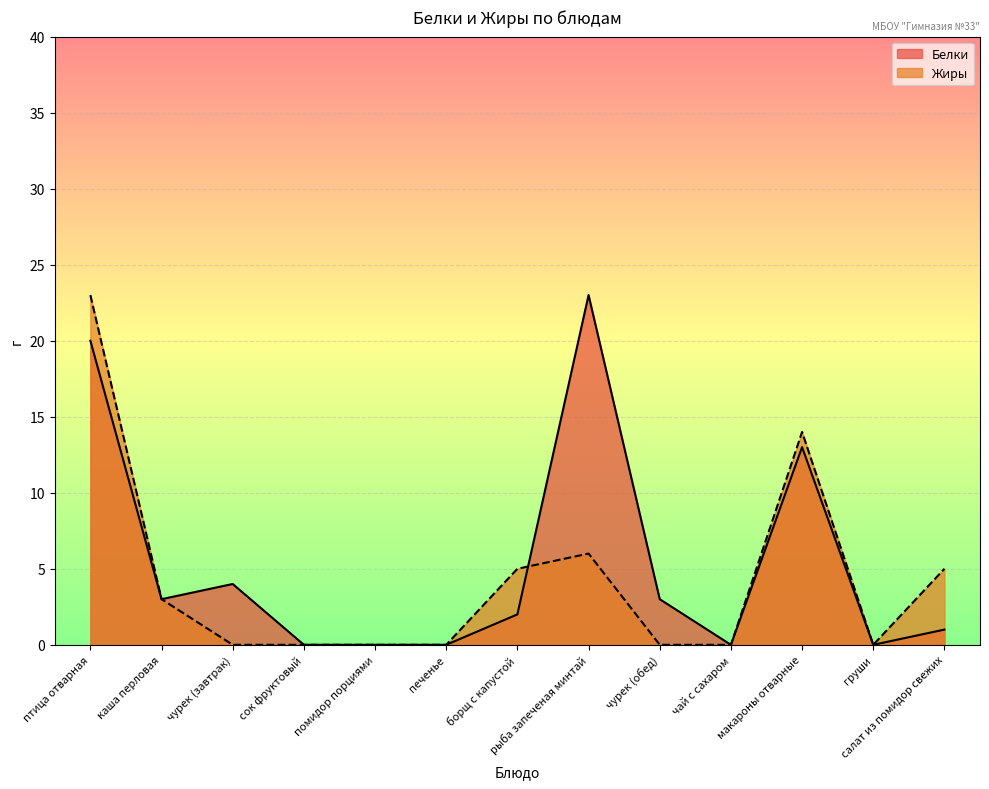

Reading left to right, transcribe all the data shown in this chart.

Белки: 20	3	4	0	0	0	2	23	3	0	13	0	1
Жиры: 23	3	0	0	0	0	5	6	0	0	14	0	5